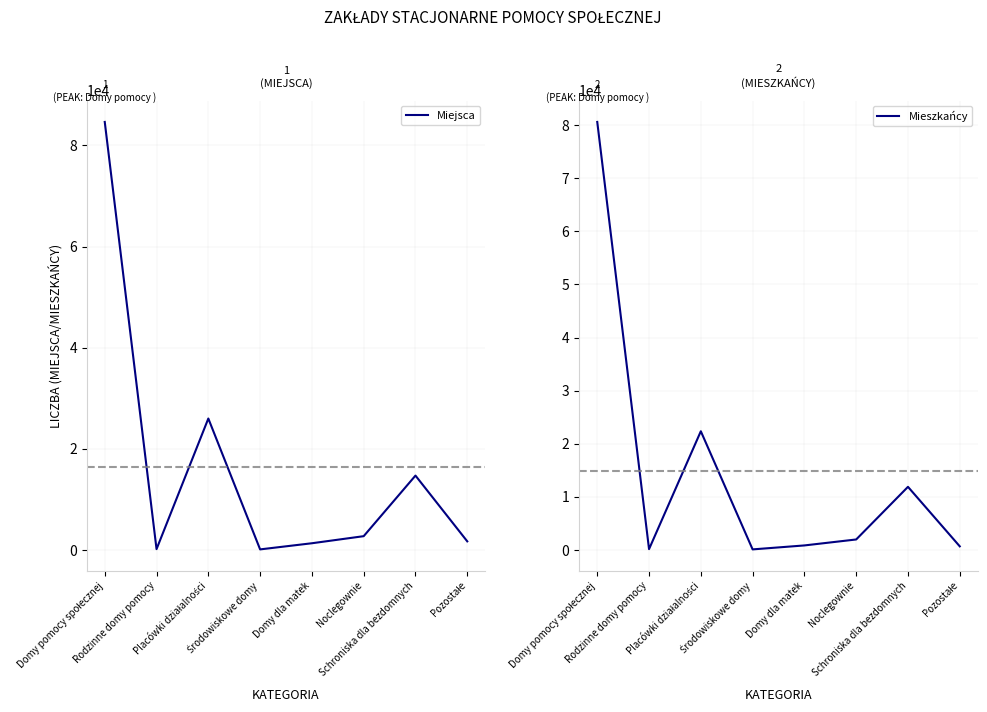

What is the difference between the second highest and minimum values in the Miejsca series?

25862